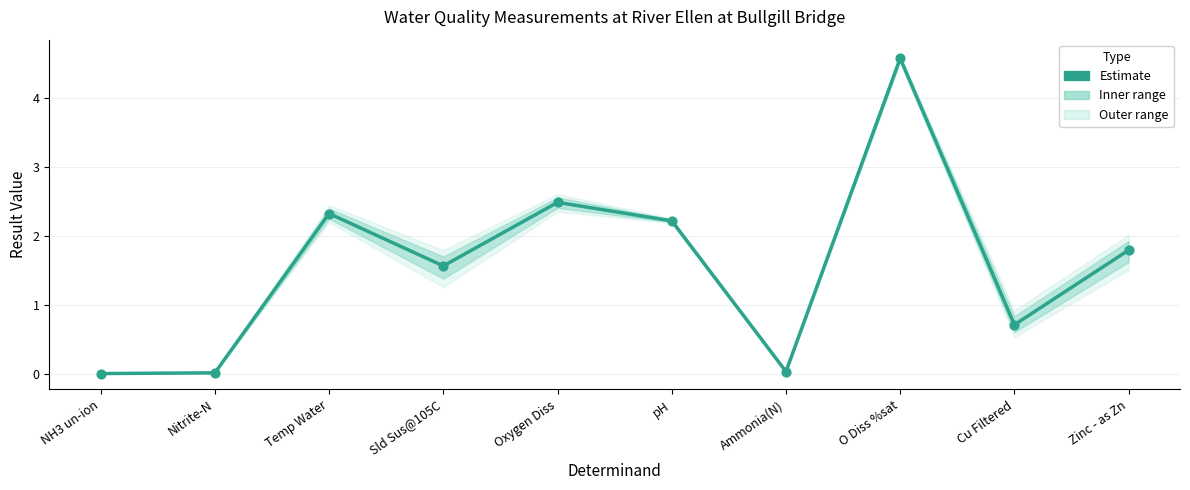

Which has a higher value, Temp Water or Nitrite-N?

Temp Water